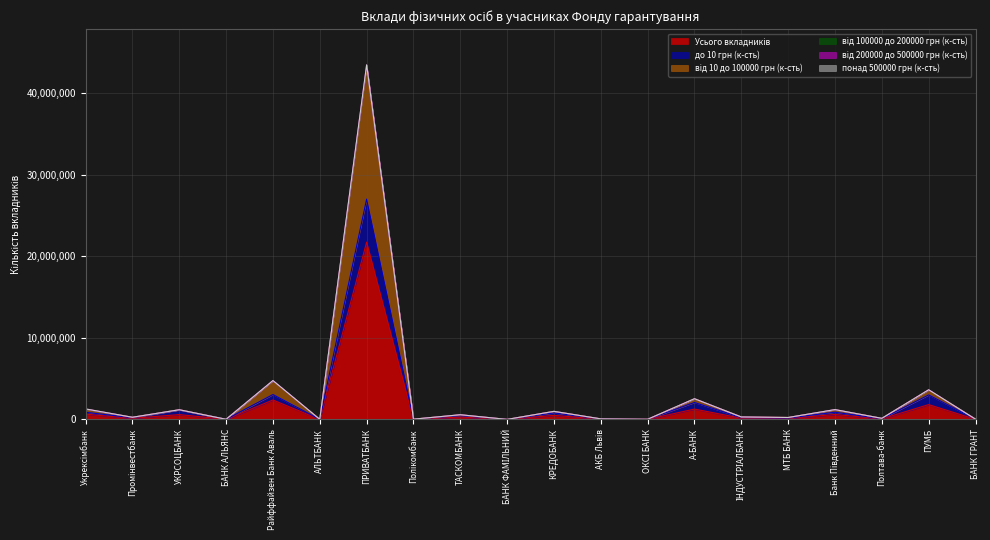

Reading left to right, what are all the values shown in this chart?

Усього вкладників: 642439	131288	592023	7394	2381173	3391	21735032	14720	286111	507	493955	33069	8132	1267888	150665	117478	601780	65315	1817158	14846
до 10 грн (к-сть): 876901	202309	1147271	9411	3046933	4242	27004629	22517	464031	703	794952	46504	14313	2073002	216327	164930	881682	77351	3002126	20100
від 10 до 100000 грн (к-сть): 1284878	262576	1184046	14788	4762346	6782	43470064	29440	572222	1014	987910	66138	16264	2535776	301330	234956	1203560	130630	3634316	29692
від 100000 до 200000 грн (к-сть): 1277858	262170	1183919	14733	4755718	6758	43429051	29409	571486	1010	985885	65849	16248	2535504	301163	234134	1201437	130567	3630067	29627
від 200000 до 500000 грн (к-сть): 1263642	260117	1183421	14229	4740872	6725	43288276	29249	566660	1008	980963	64781	16171	2531593	300246	232780	1194348	130058	3619179	29541
понад 500000 грн (к-сть): 1242485	255662	1182561	12237	4716644	6675	43065335	28929	554414	1004	973225	62890	15955	2523405	298116	230533	1181791	128925	3602729	29417